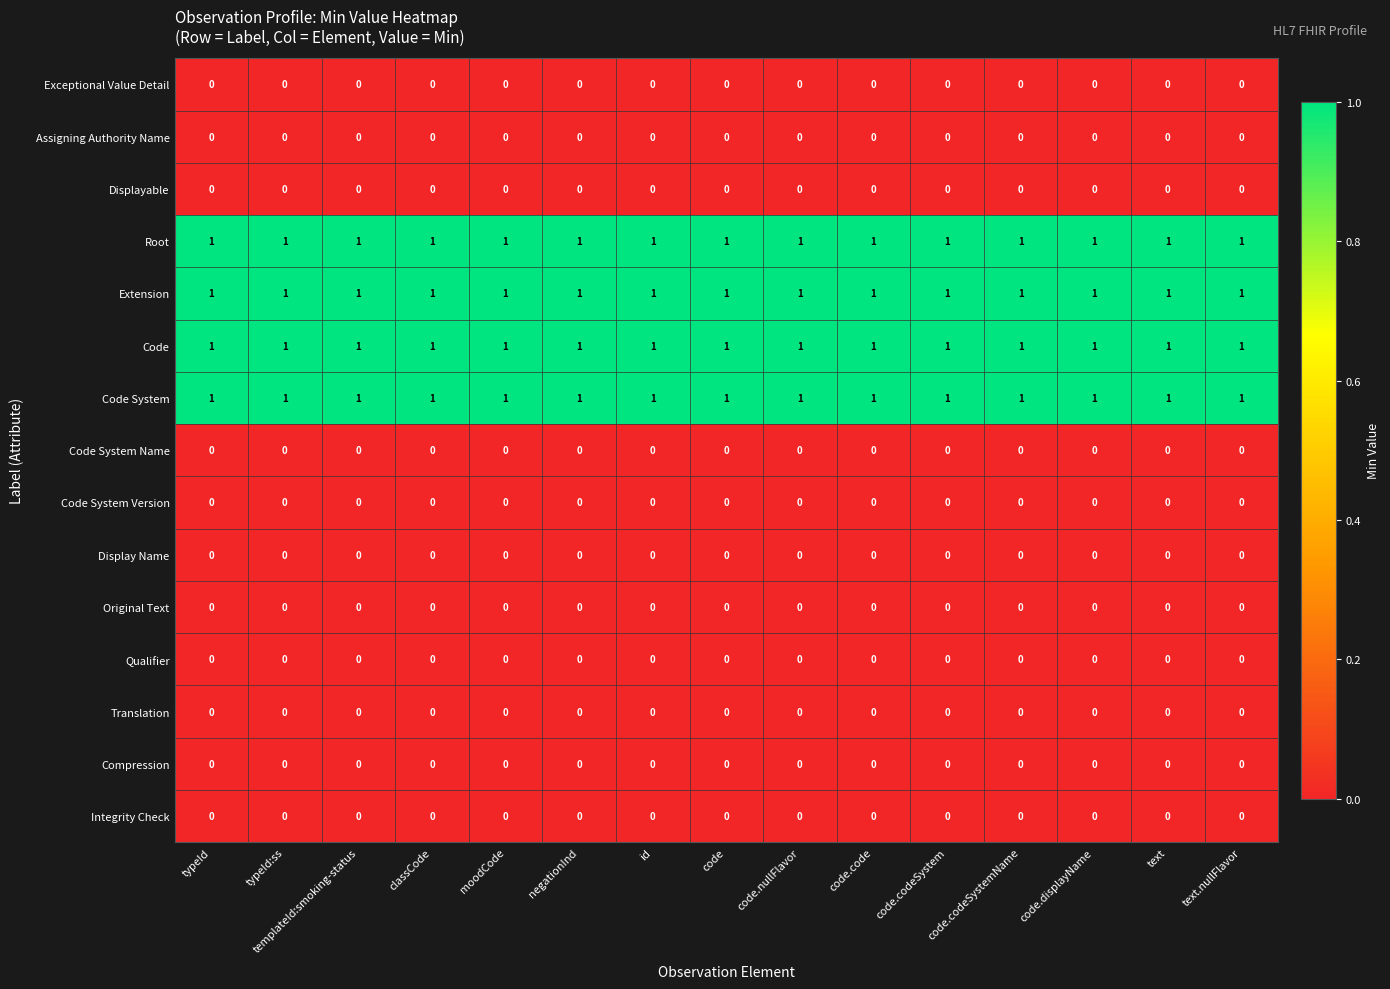

The Displayable series shows 0 at classCode. True or false?

True